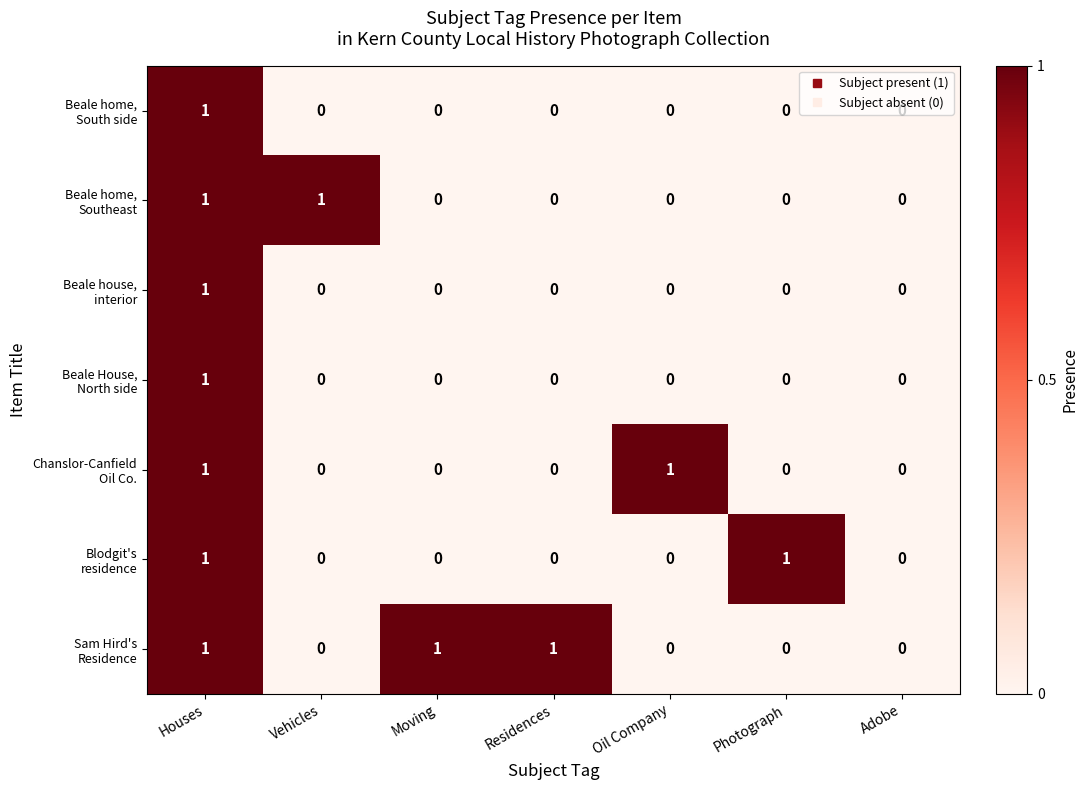

At which category is the sum across all series the highest?

Houses